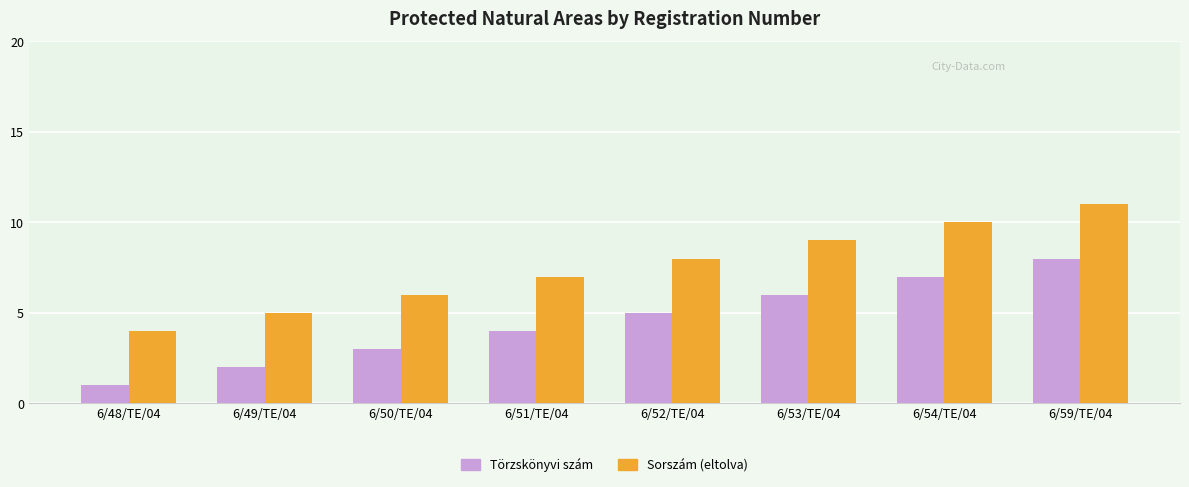

How many bars are there in each group?

2